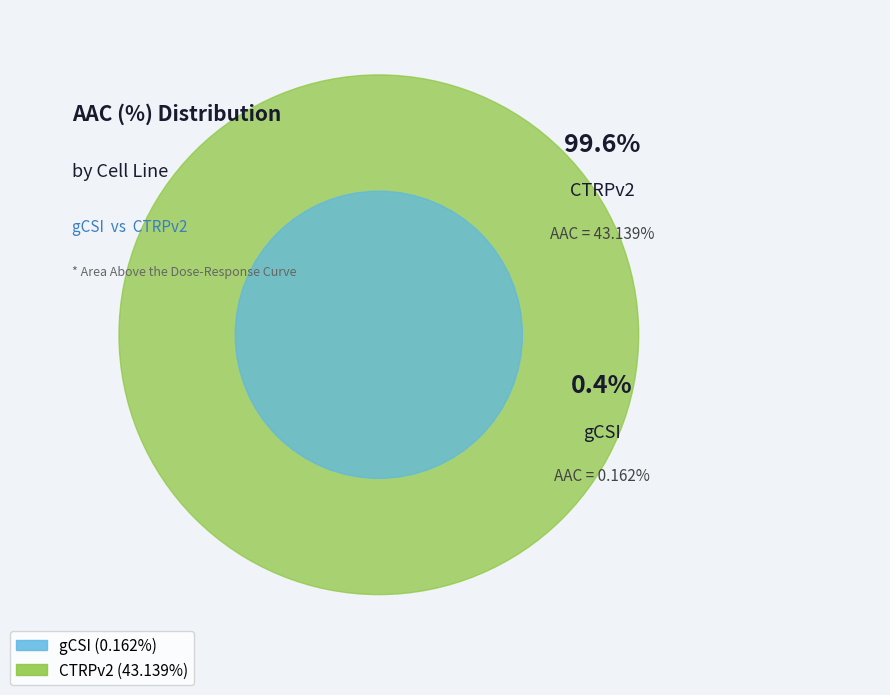

Rank the categories by value from lowest to highest.

gCSI, CTRPv2